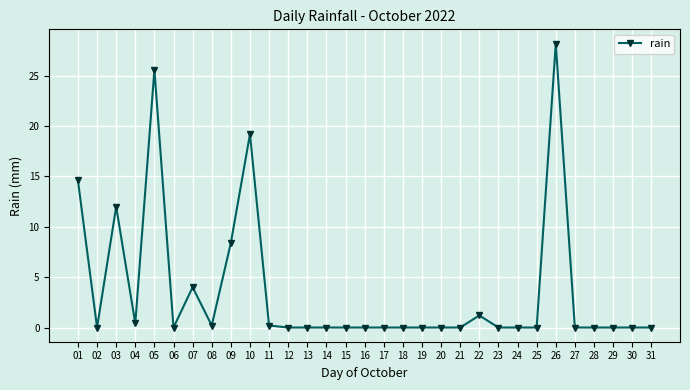

At which category does the chart reach its peak across all series?

26